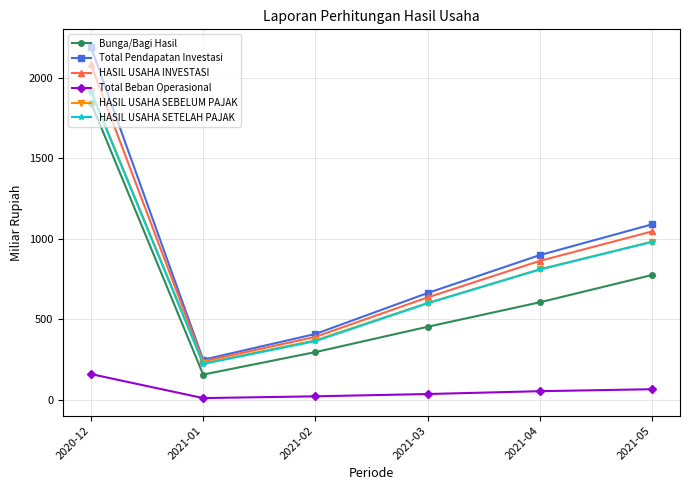

Which series has the largest total across all categories?

Total Pendapatan Investasi